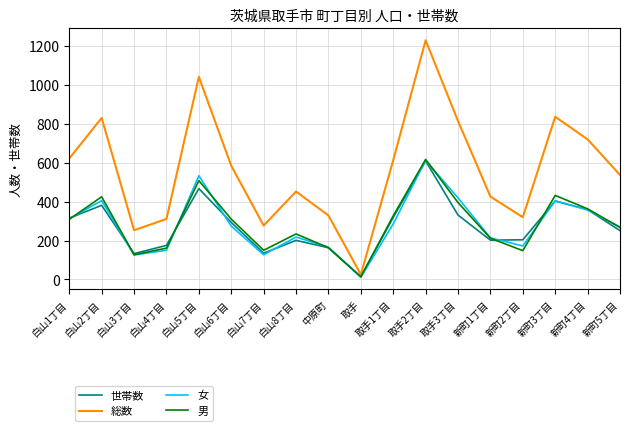

The value of 世帯数 at 白山6丁目 is 65. True or false?

False